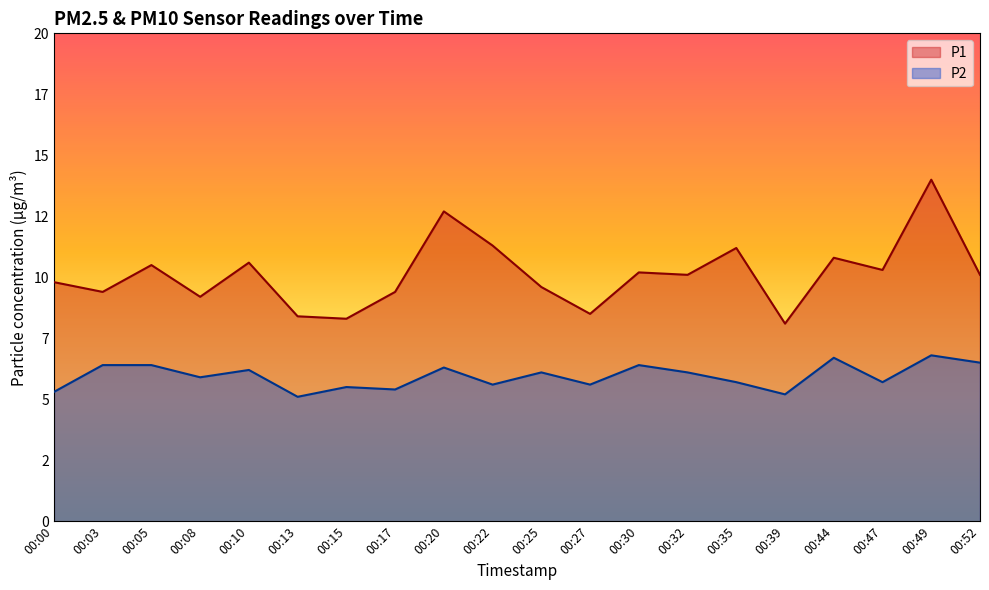

Reading left to right, what are all the values shown in this chart?

P1: 00:00=9.8	00:03=9.4	00:05=10.5	00:08=9.2	00:10=10.6	00:13=8.4	00:15=8.3	00:17=9.4	00:20=12.7	00:22=11.3	00:25=9.6	00:27=8.5	00:30=10.2	00:32=10.1	00:35=11.2	00:39=8.1	00:44=10.8	00:47=10.3	00:49=14.0	00:52=10.1
P2: 00:00=5.3	00:03=6.4	00:05=6.4	00:08=5.9	00:10=6.2	00:13=5.1	00:15=5.5	00:17=5.4	00:20=6.3	00:22=5.6	00:25=6.1	00:27=5.6	00:30=6.4	00:32=6.1	00:35=5.7	00:39=5.2	00:44=6.7	00:47=5.7	00:49=6.8	00:52=6.5